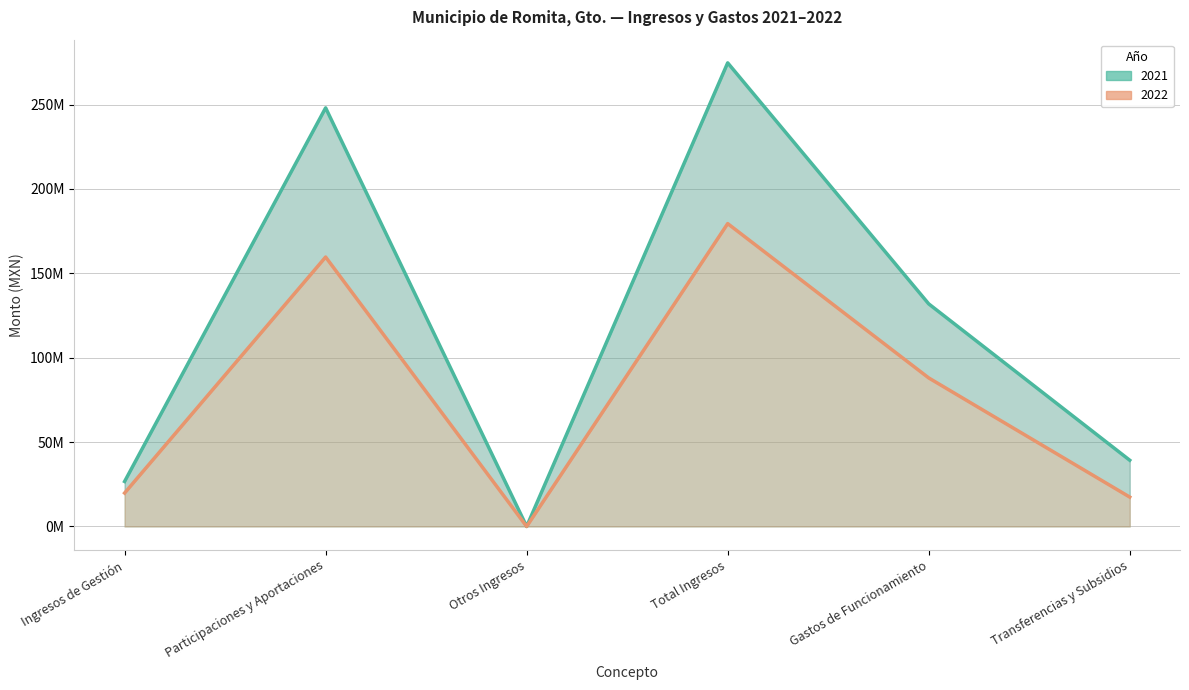

How many lines are shown in the chart?

2